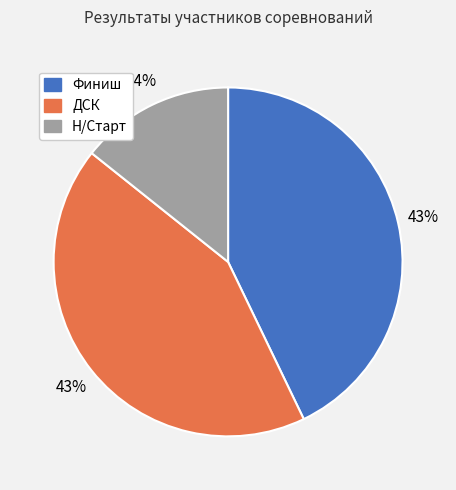

To the nearest percent, what is the combined percentage of Н/Старт and Финиш?

57%